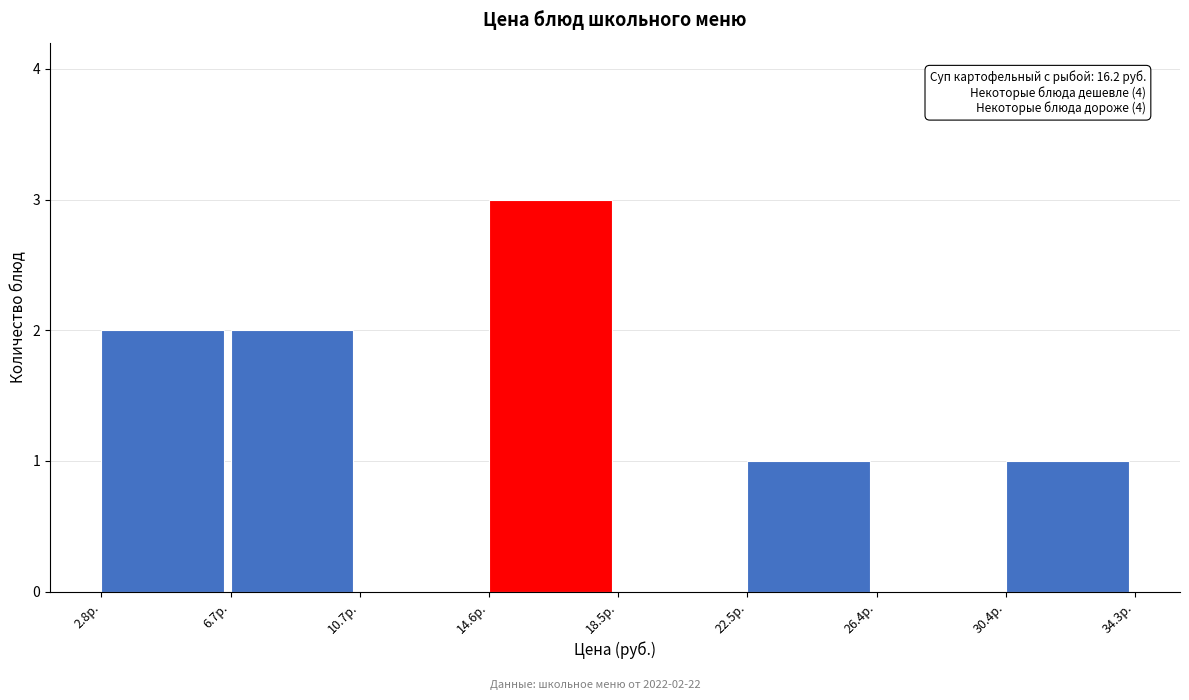

Which range on the x-axis has the tallest bar?

14.5 to 18.5